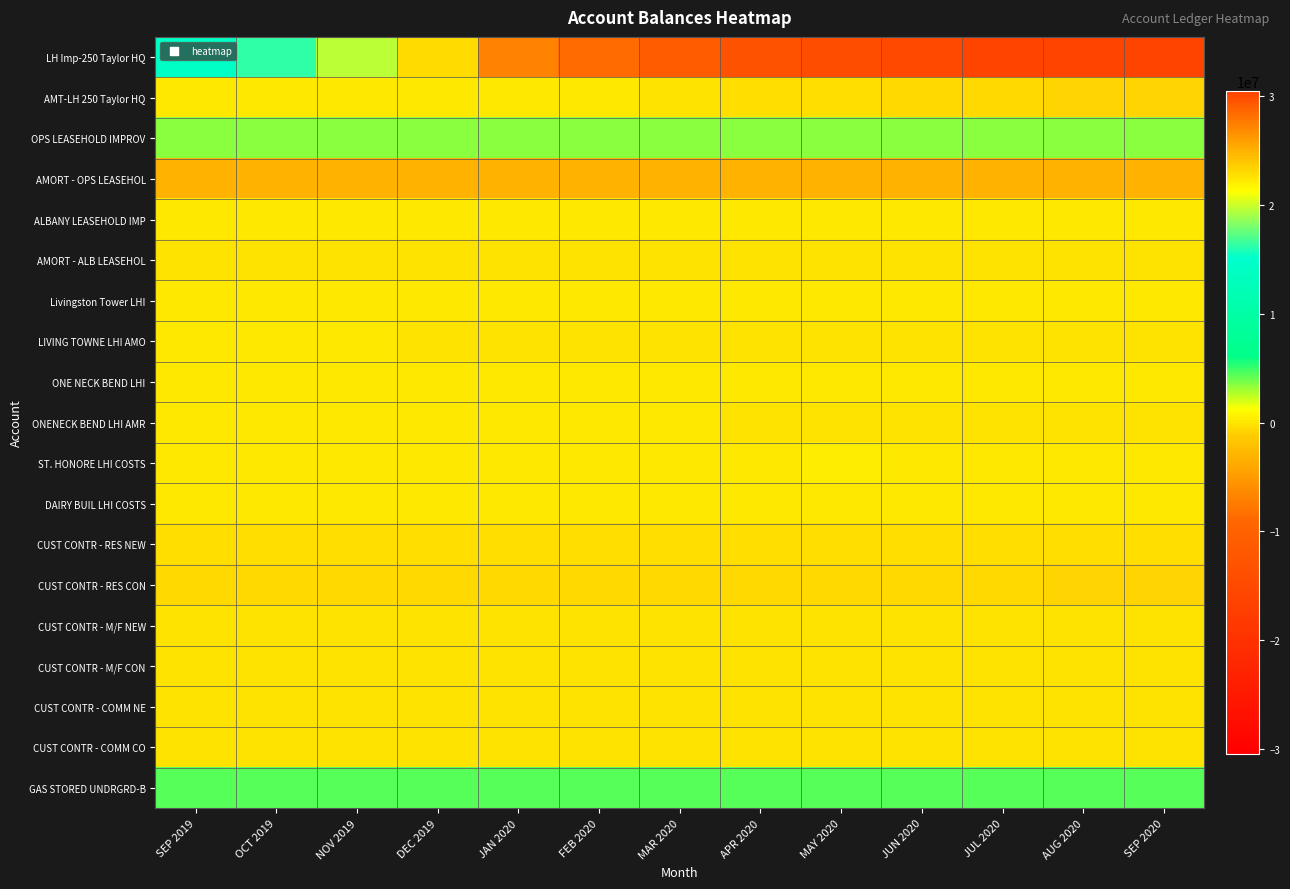

Which series has the widest spread of values?

LH Imp-250 Taylor HQ